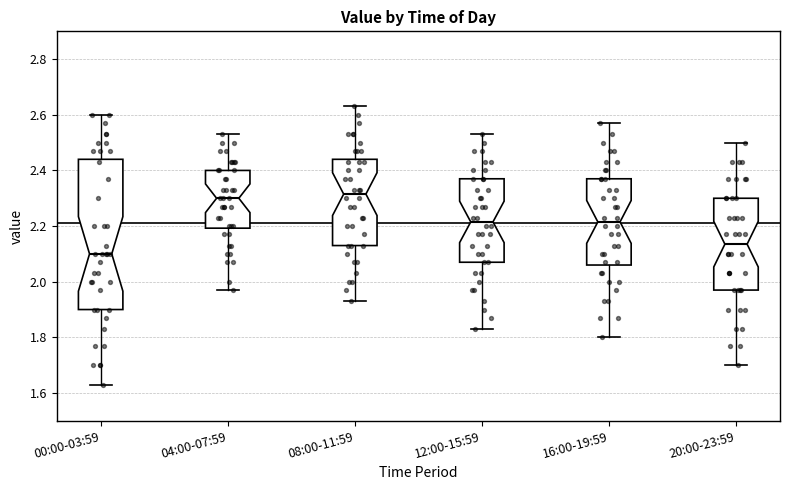

Reading left to right, transcribe this box plot: for each box, give where its median line is, the range the box spans, and where its two whiskers end, as read against the y-axis. The values are not printed on the chart, so give them approximately, as read against the axis.

00:00-03:59: median 2.10, box 1.90 to 2.44, whiskers 1.64 to 2.60
04:00-07:59: median 2.30, box 2.20 to 2.40, whiskers 1.98 to 2.54
08:00-11:59: median 2.32, box 2.14 to 2.44, whiskers 1.94 to 2.64
12:00-15:59: median 2.22, box 2.08 to 2.38, whiskers 1.84 to 2.54
16:00-19:59: median 2.22, box 2.06 to 2.38, whiskers 1.80 to 2.58
20:00-23:59: median 2.14, box 1.98 to 2.30, whiskers 1.70 to 2.50